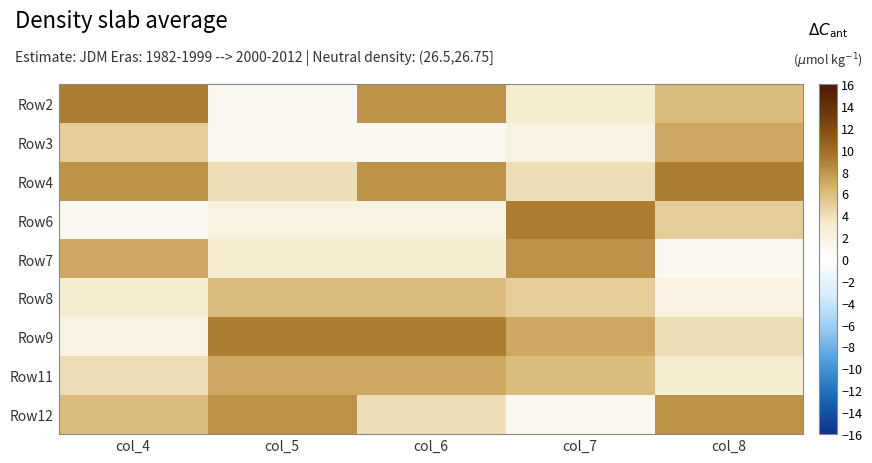

At col_5, list the series in order from smallest to largest.

Row2, Row3, Row6, Row7, Row4, Row8, Row11, Row12, Row9